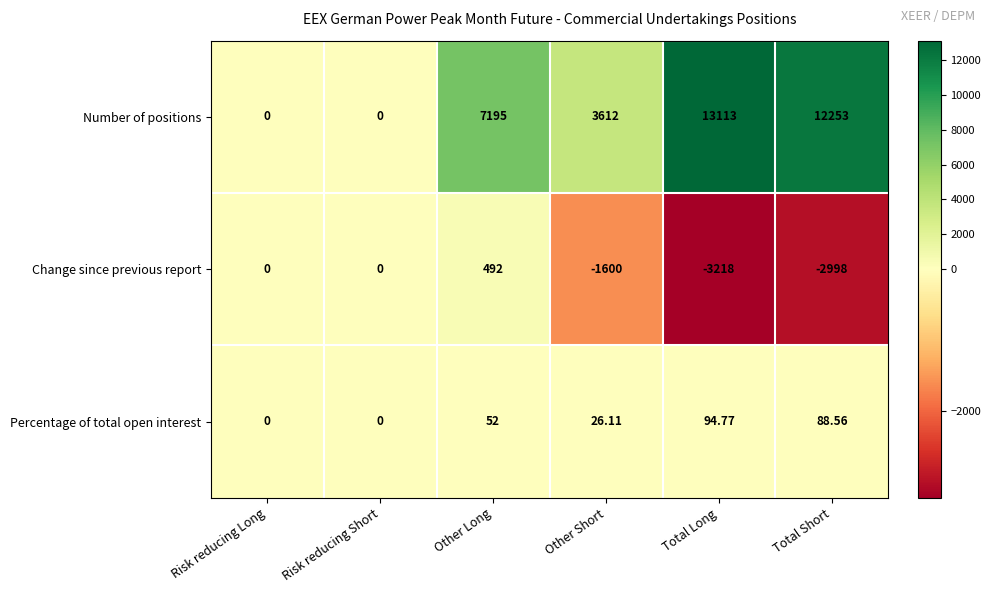

Where is Change since previous report nearest to the value -1363?

Other Short